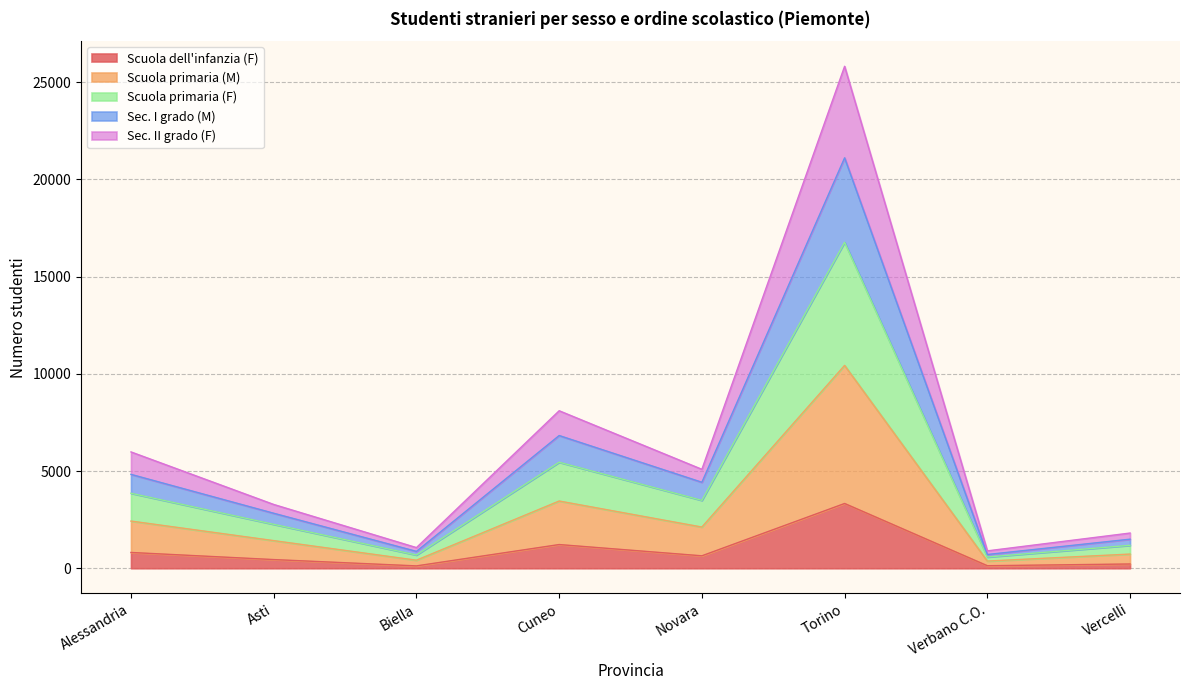

What is the maximum value for Scuola dell'infanzia (F)?

3331